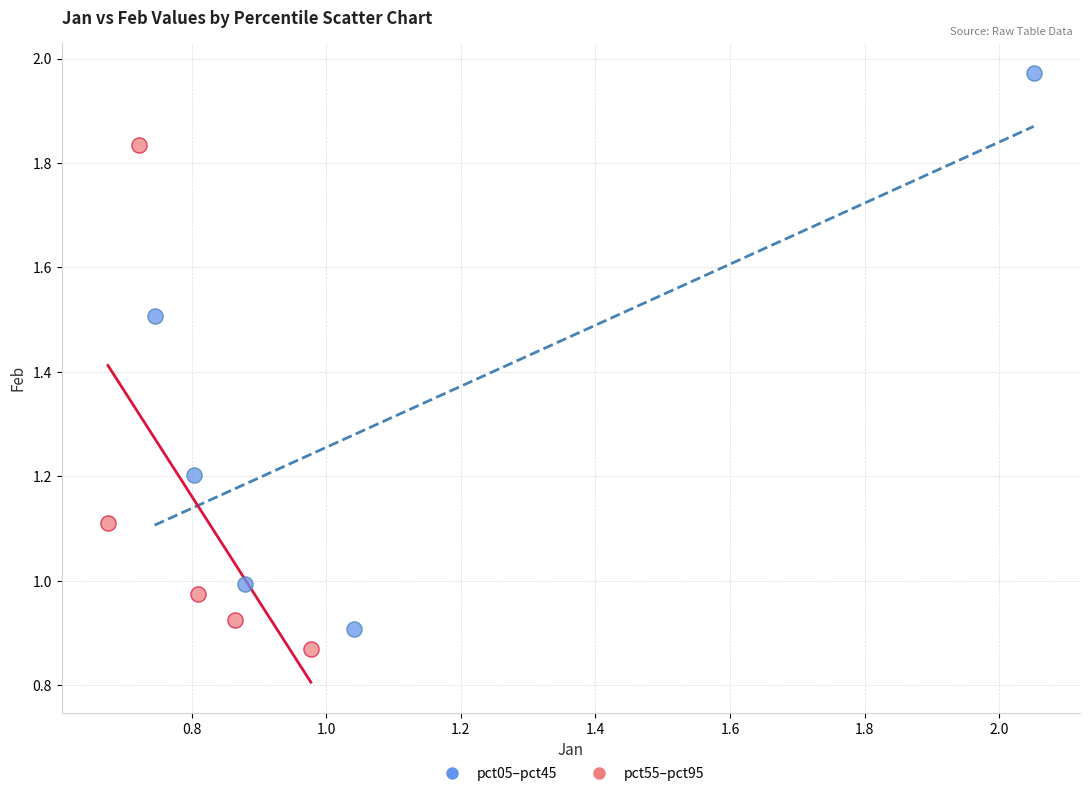

Which series contains the lowest Y value?

pct55–pct95